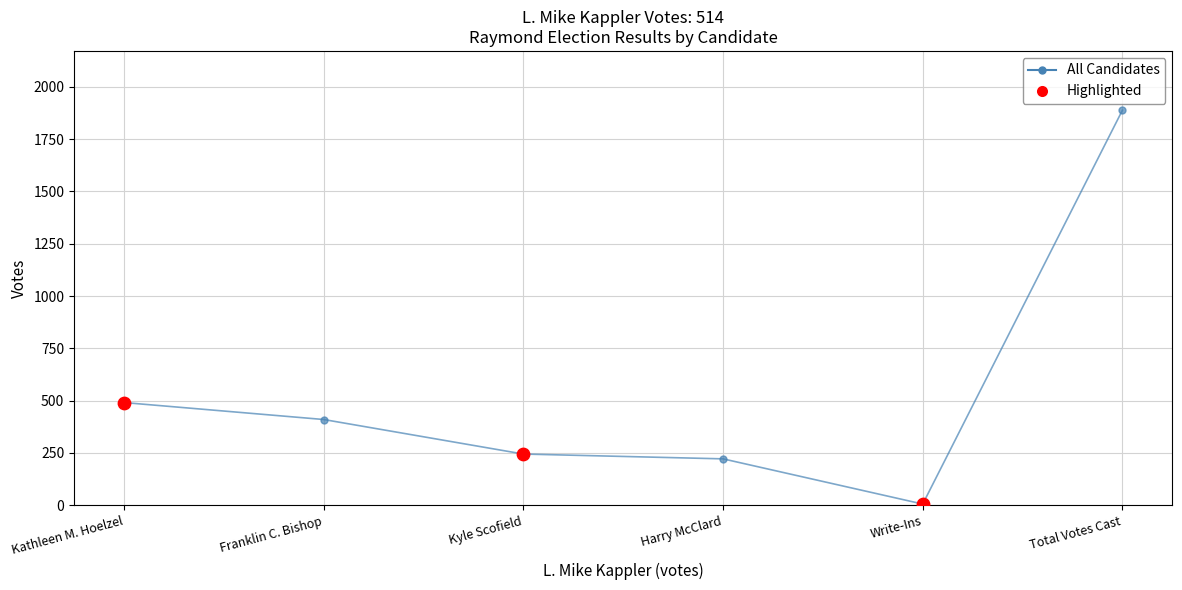

Which has a higher value, Kathleen M. Hoelzel or Harry McClard?

Kathleen M. Hoelzel